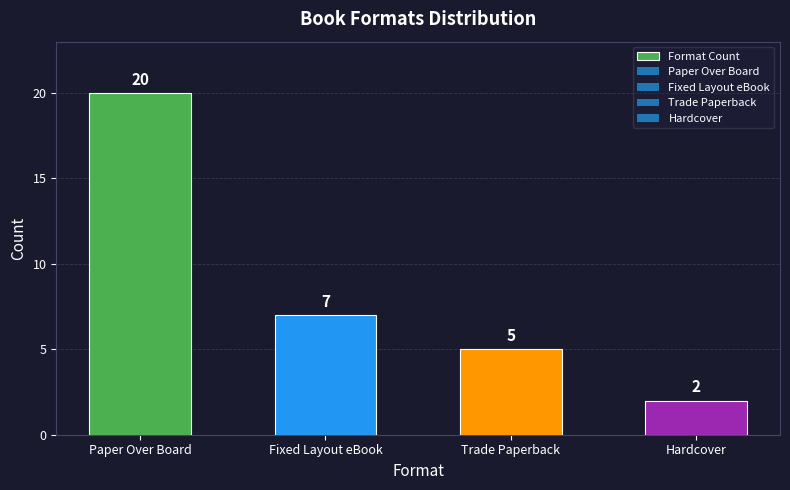

At which label is the value closest to 11?

Fixed Layout eBook